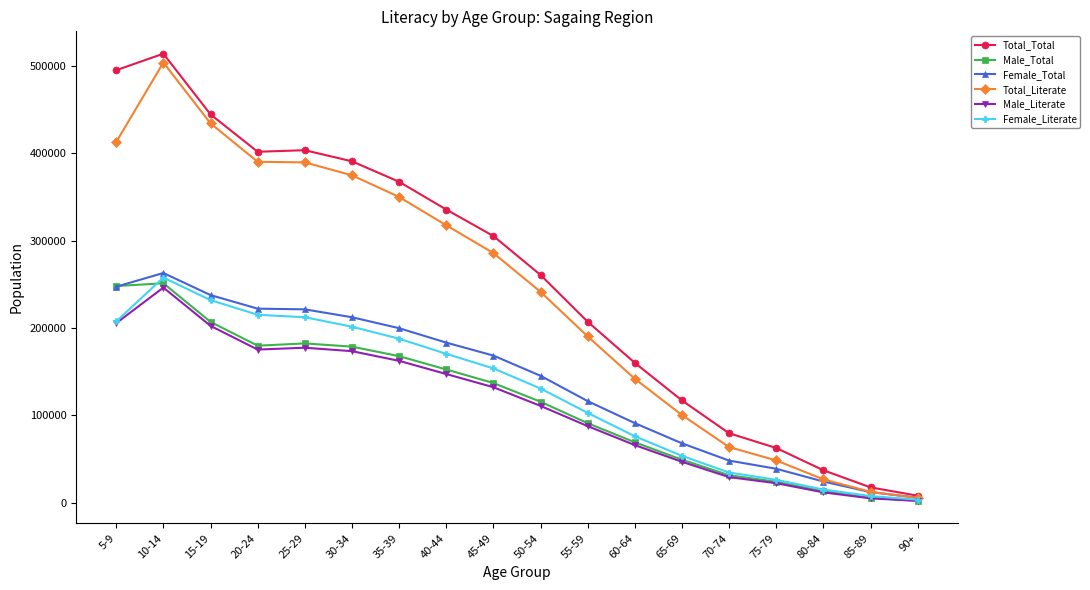

At which category does Male_Literate reach its first local peak?

10-14